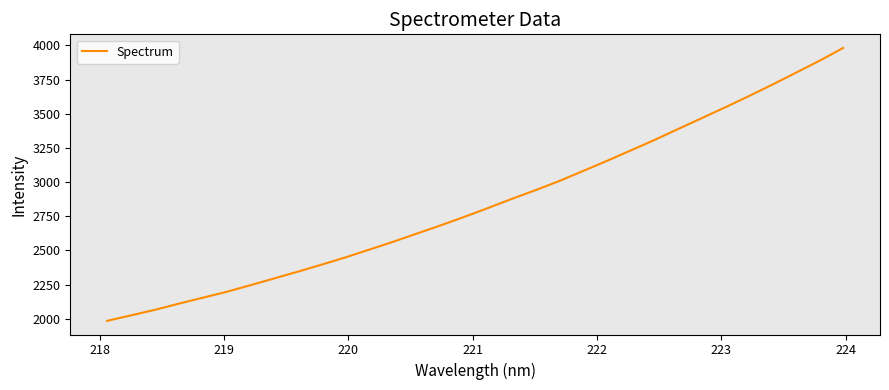

What is the smallest value displayed?

1984.0